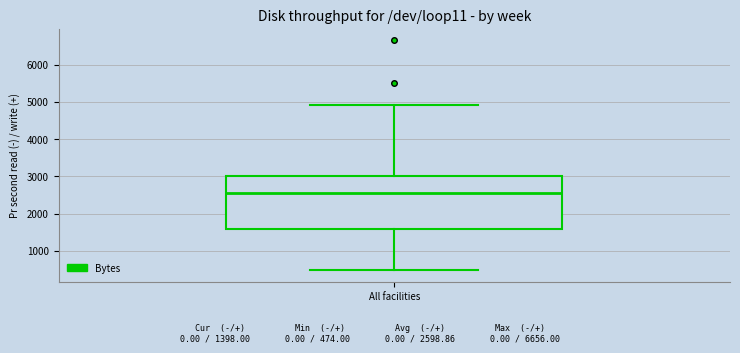

Read this box plot against the y-axis: the position of the median line, the range covered by the box, and the ends of both whiskers. The values are not printed on the chart, so give them approximately, as read against the axis.

median 2600, box 1600 to 3000, whiskers 500 to 4900